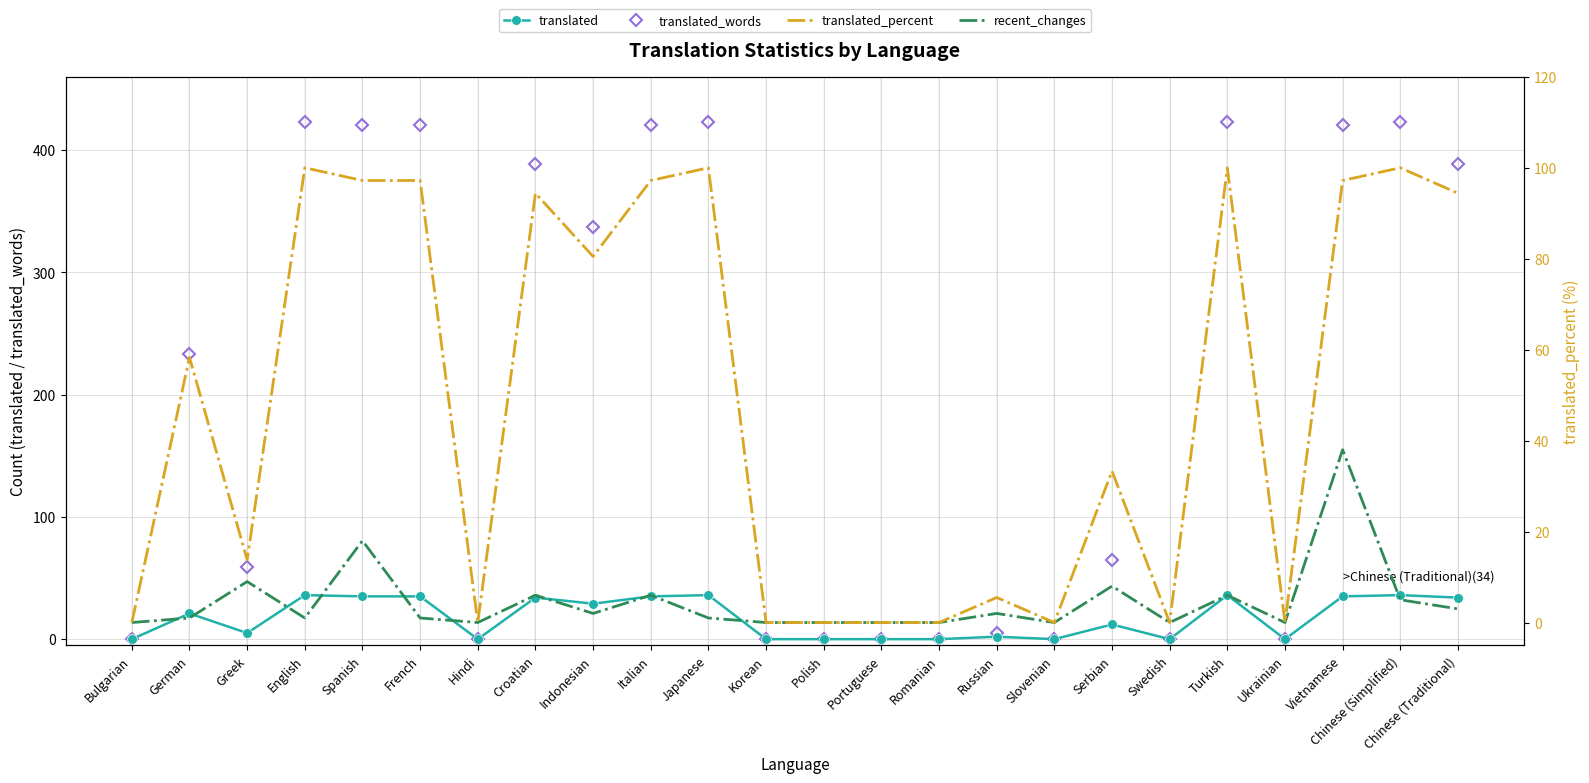

At which category does translated_words reach its first local peak?

German